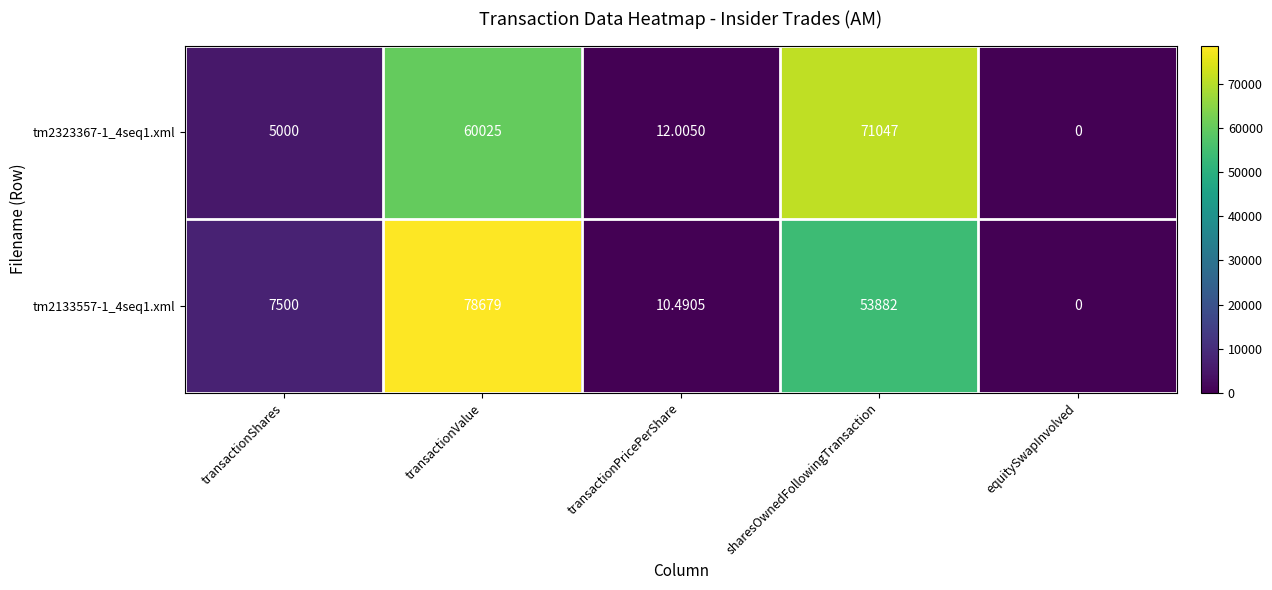

Rank the categories by tm2323367-1_4seq1.xml value from highest to lowest.

sharesOwnedFollowingTransaction, transactionValue, transactionShares, transactionPricePerShare, equitySwapInvolved